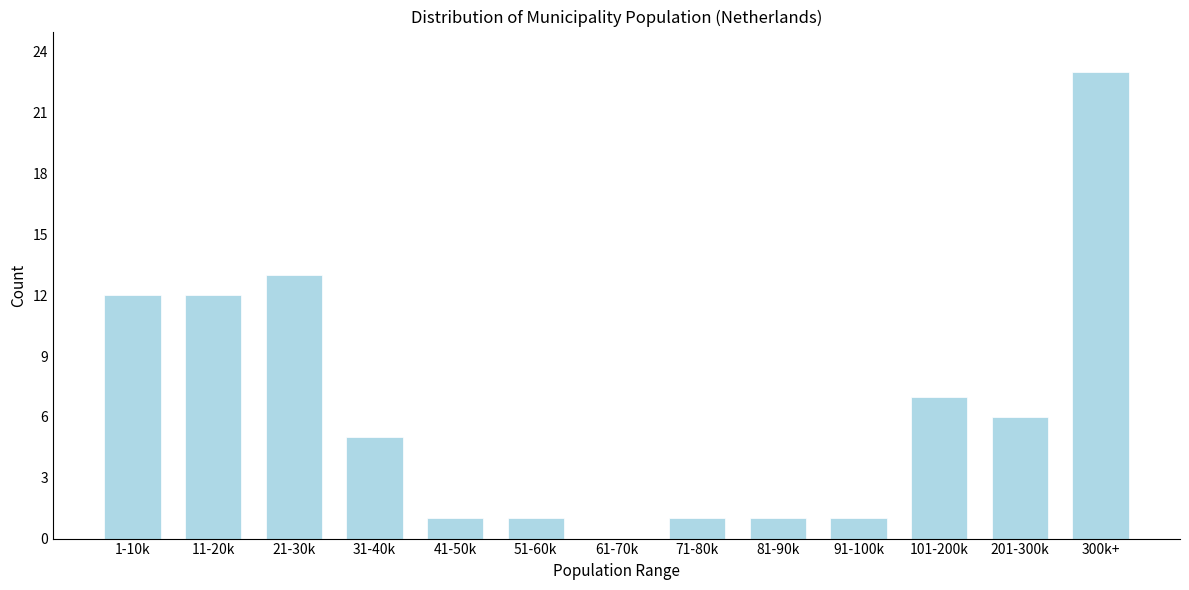

Reading left to right, list all the values displayed in this chart.

1-10k=12	11-20k=12	21-30k=13	31-40k=5	41-50k=1	51-60k=1	61-70k=0	71-80k=1	81-90k=1	91-100k=1	101-200k=7	201-300k=6	300k+=23